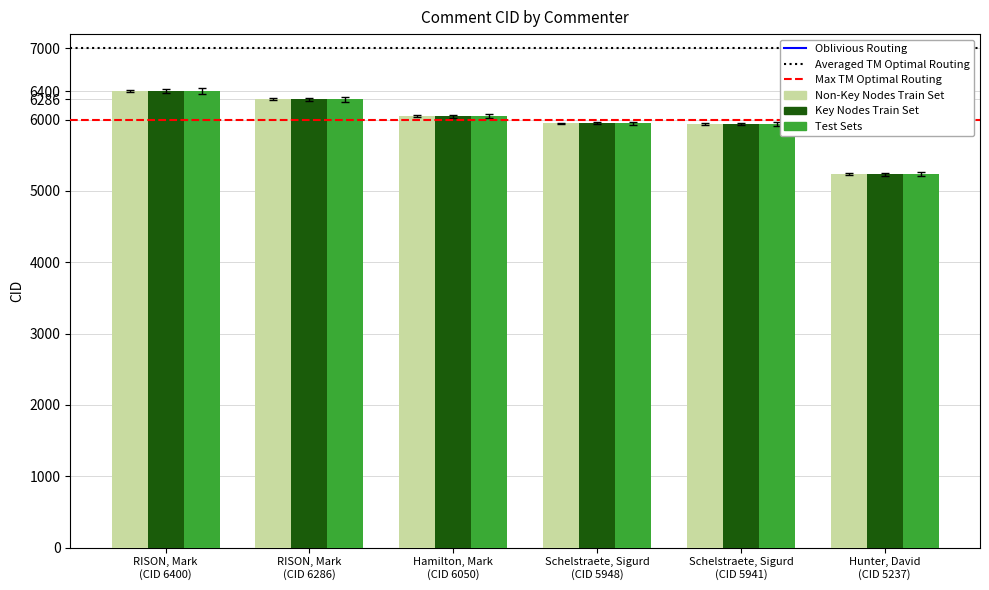

How many bars are there in total?

18